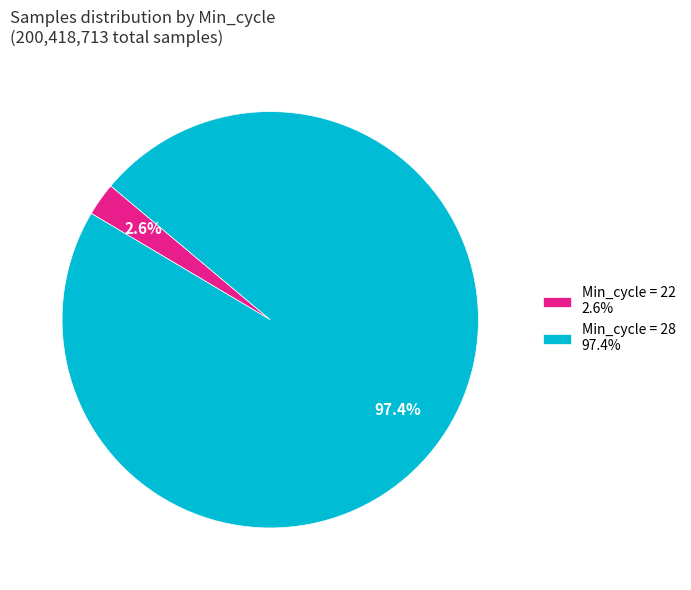

What is the smallest slice in the pie chart?

Min_cycle = 22 2.6%